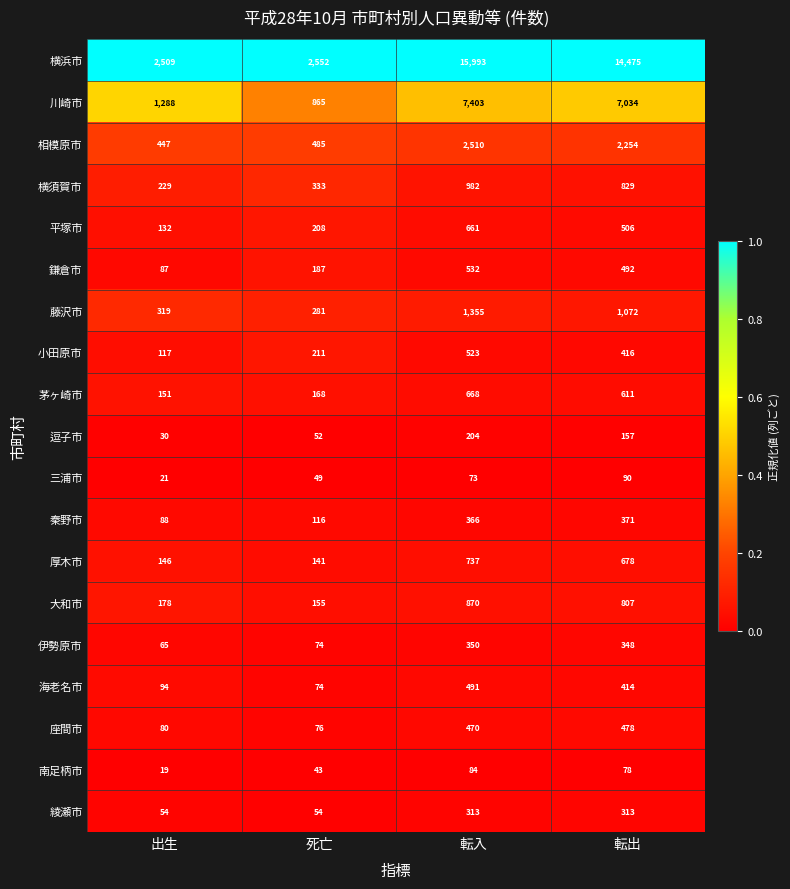

The value of 海老名市 at 転入 is 331. True or false?

False